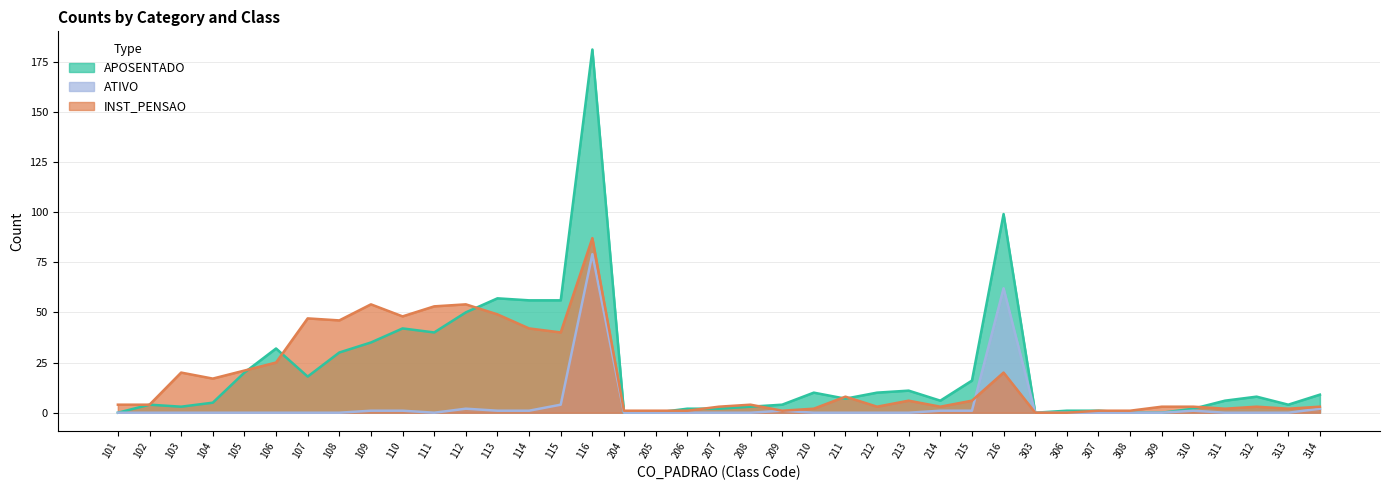

Rank the series at 114 from highest to lowest value.

APOSENTADO, INST_PENSAO, ATIVO